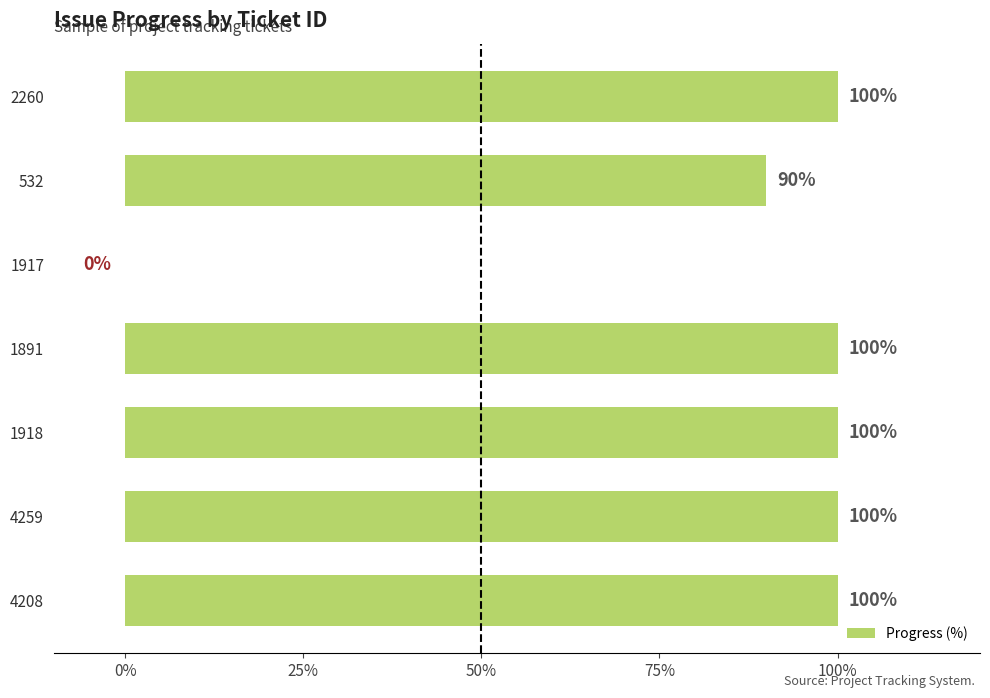

What is the approximate value at 1918?

100